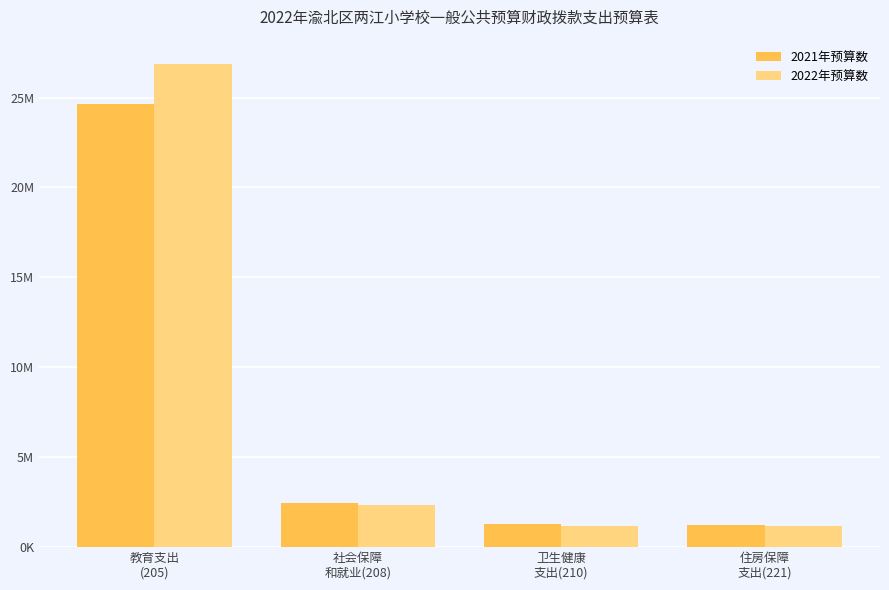

Reading left to right, what are all the values shown in this chart?

2021年预算数: 24638329.2	2473218.6	1260974.4	1226609.3
2022年预算数: 26876744.0	2324817.7	1177652.0	1151582.4